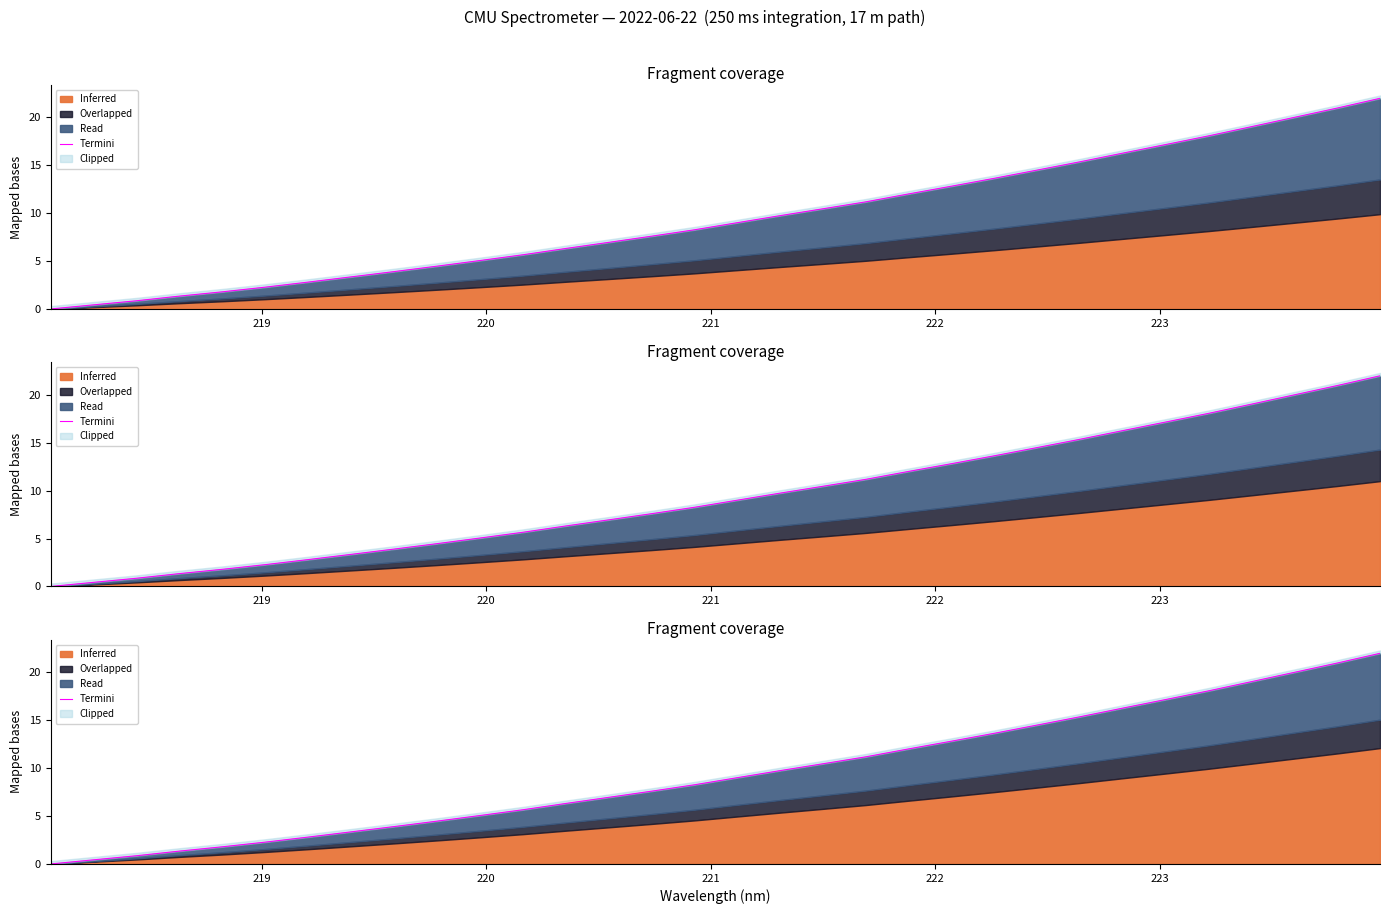

What is the label of the 2nd point from the left?

219